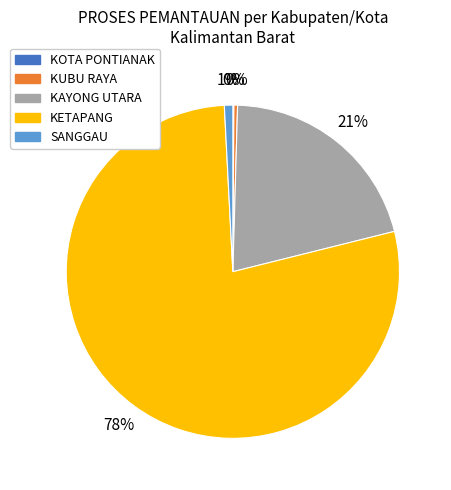

Is there any slice that represents more than half of the pie?

Yes